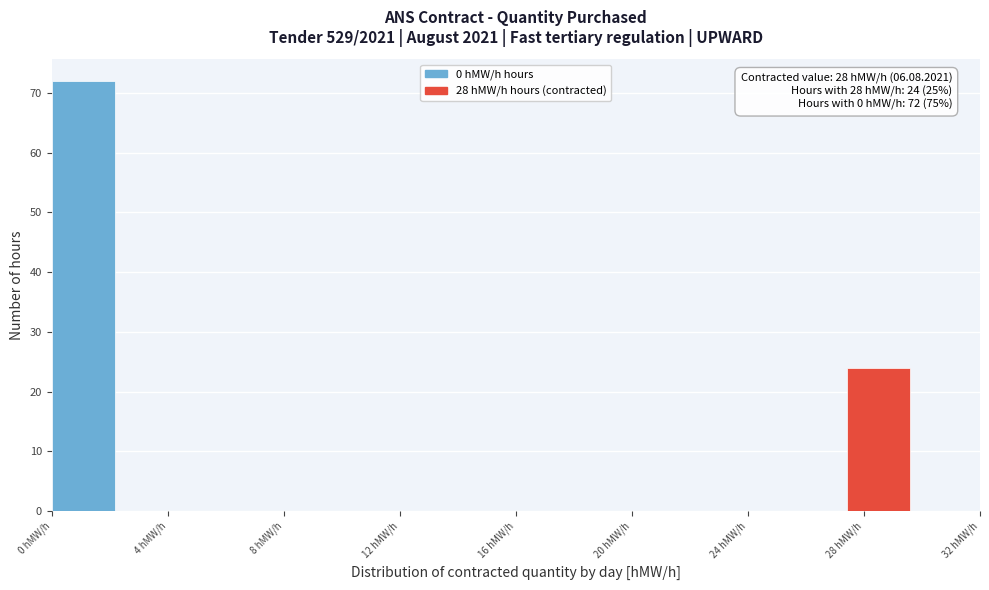

Which range on the x-axis has the tallest bar?

0.0 to 2.5